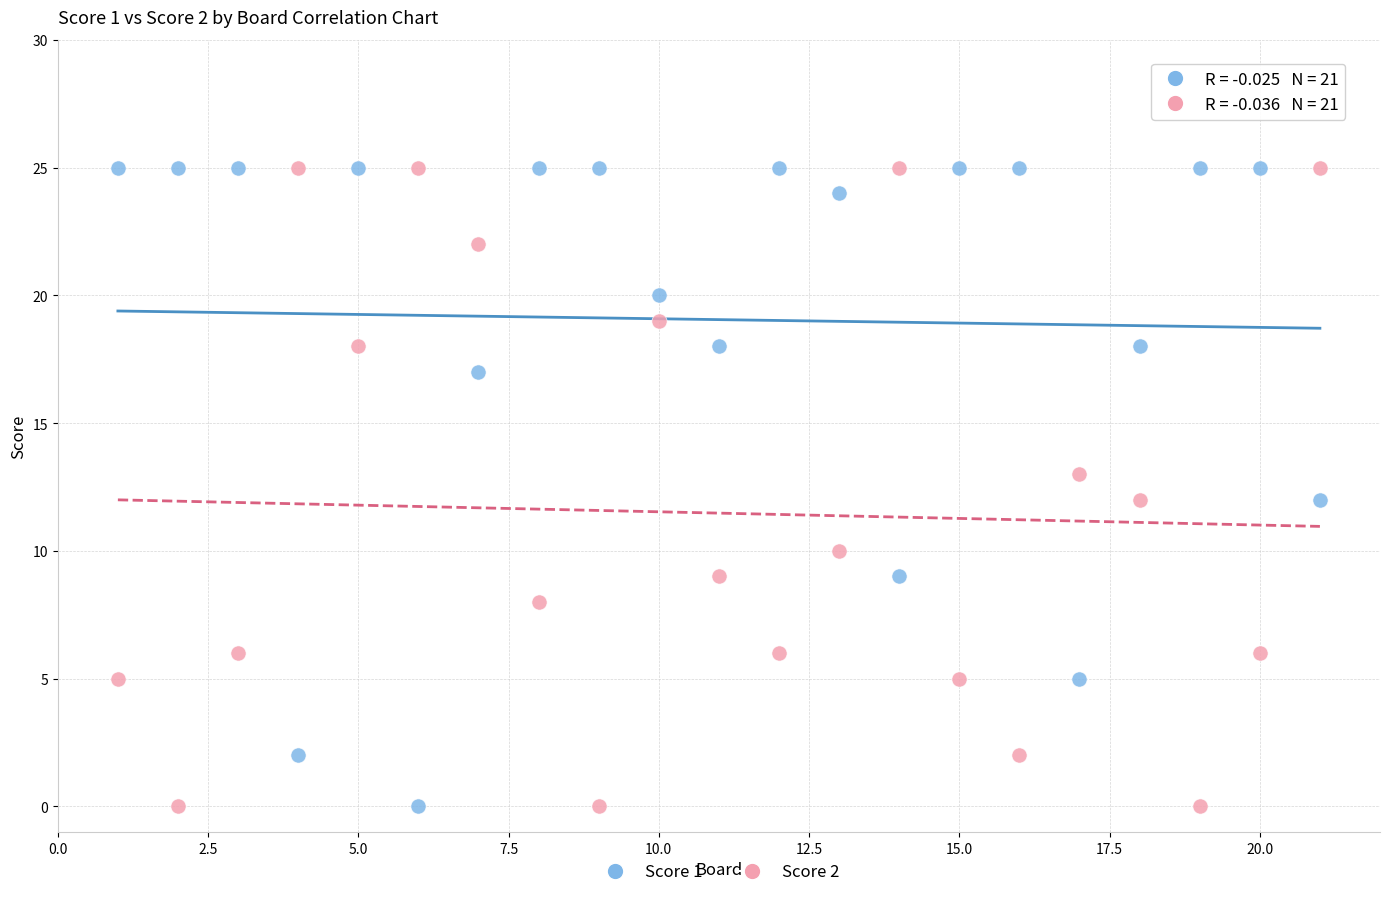

What is the X range (max minus min) for the scatter plot?

20